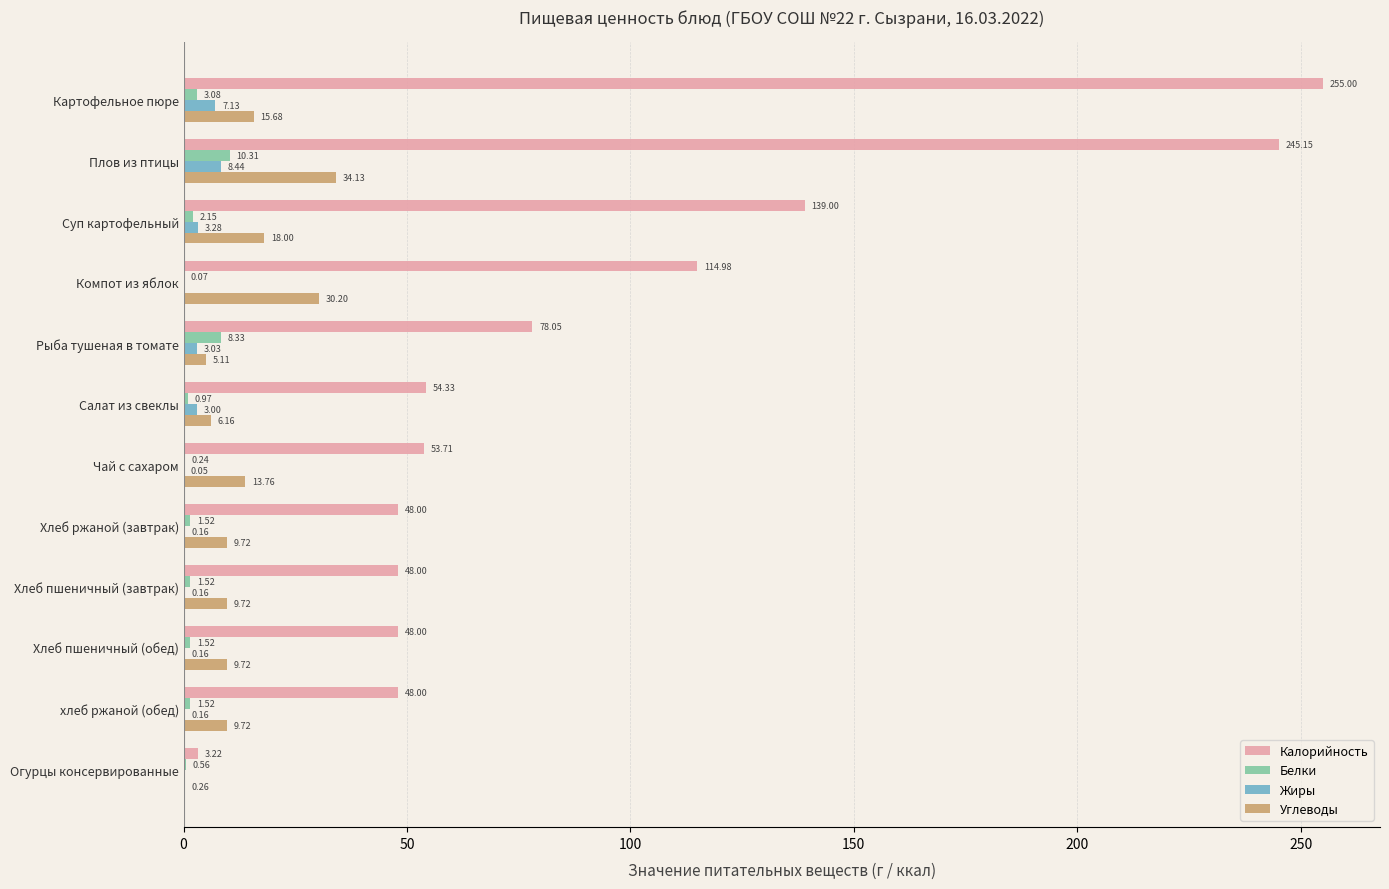

What is the sum of the Белки values at Чай с сахаром and Суп картофельный?

2.4